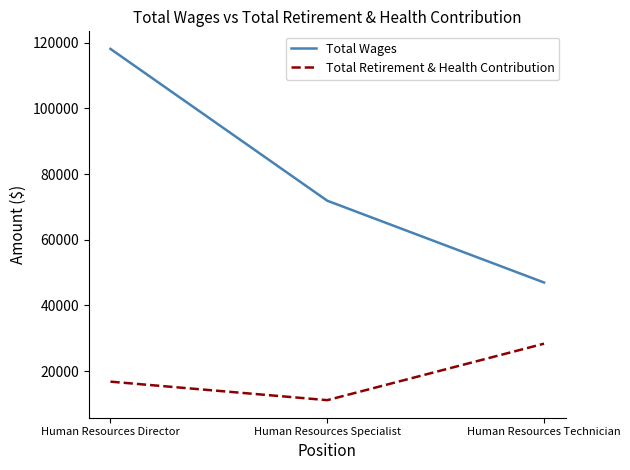

How many values in the Total Retirement & Health Contribution series are below 16775?

1